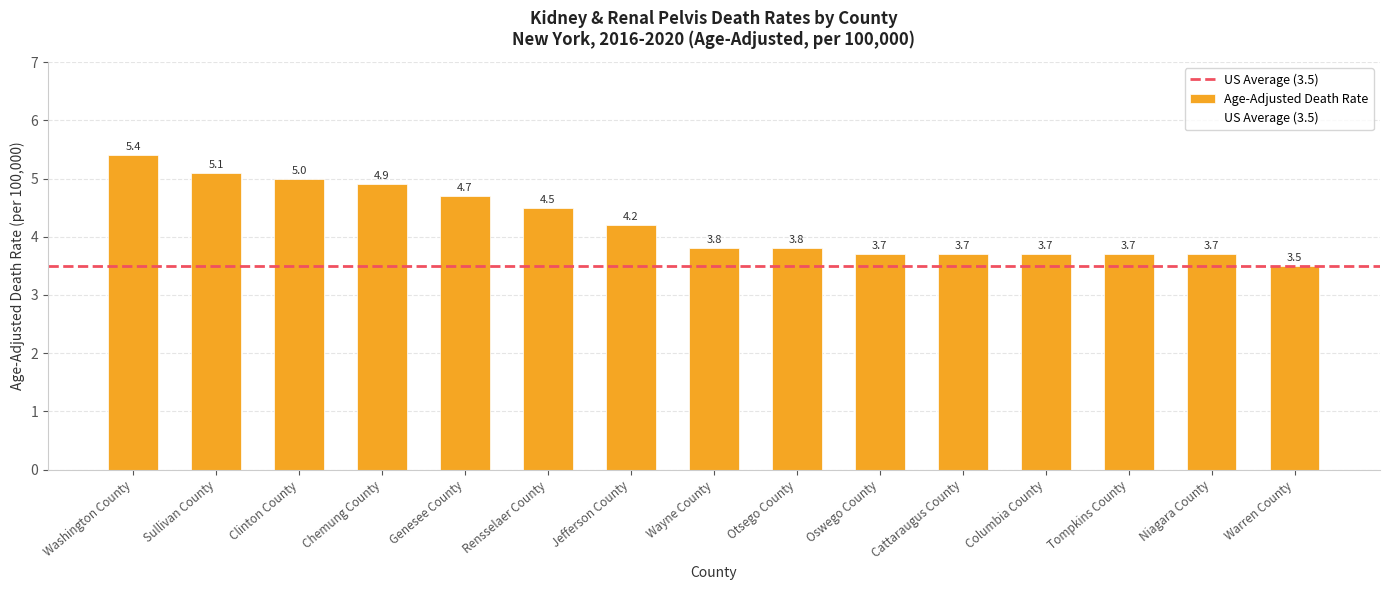

Reading right to left, list all the values displayed in this chart.

3.5	3.7	3.7	3.7	3.7	3.7	3.8	3.8	4.2	4.5	4.7	4.9	5.0	5.1	5.4